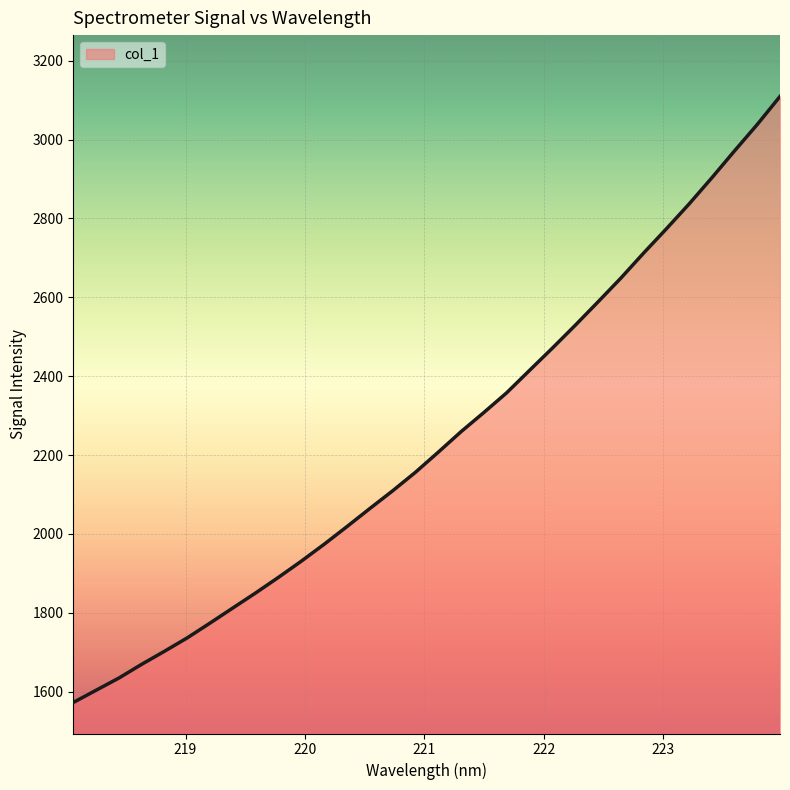

What is the smallest value displayed?

1572.5